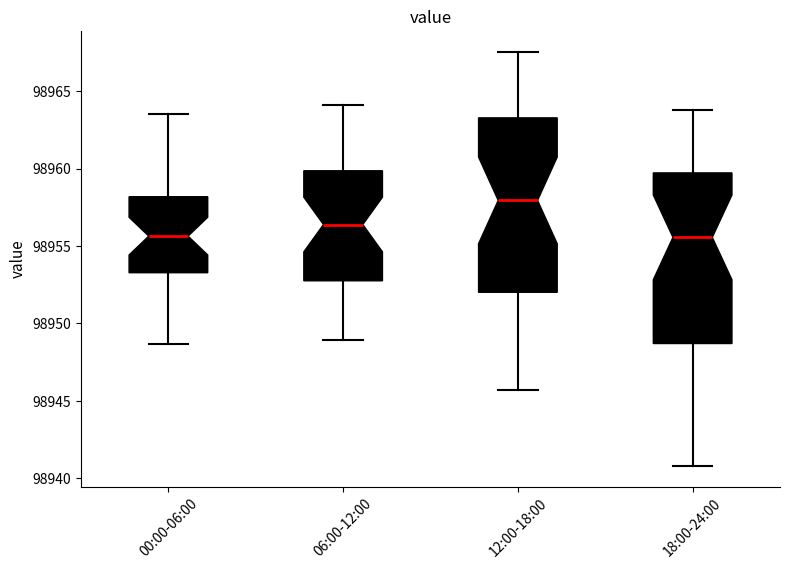

Reading left to right, read every box against the y-axis: the position of its median line, the range the box covers, and the ends of its whiskers. The values are not printed on the chart, so give them approximately, as read against the axis.

00:00-06:00: median 98955.5, box 98953.5 to 98958.0, whiskers 98948.5 to 98963.5
06:00-12:00: median 98956.5, box 98953.0 to 98960.0, whiskers 98949.0 to 98964.0
12:00-18:00: median 98958.0, box 98952.0 to 98963.5, whiskers 98945.5 to 98967.5
18:00-24:00: median 98955.5, box 98948.5 to 98959.5, whiskers 98941.0 to 98964.0